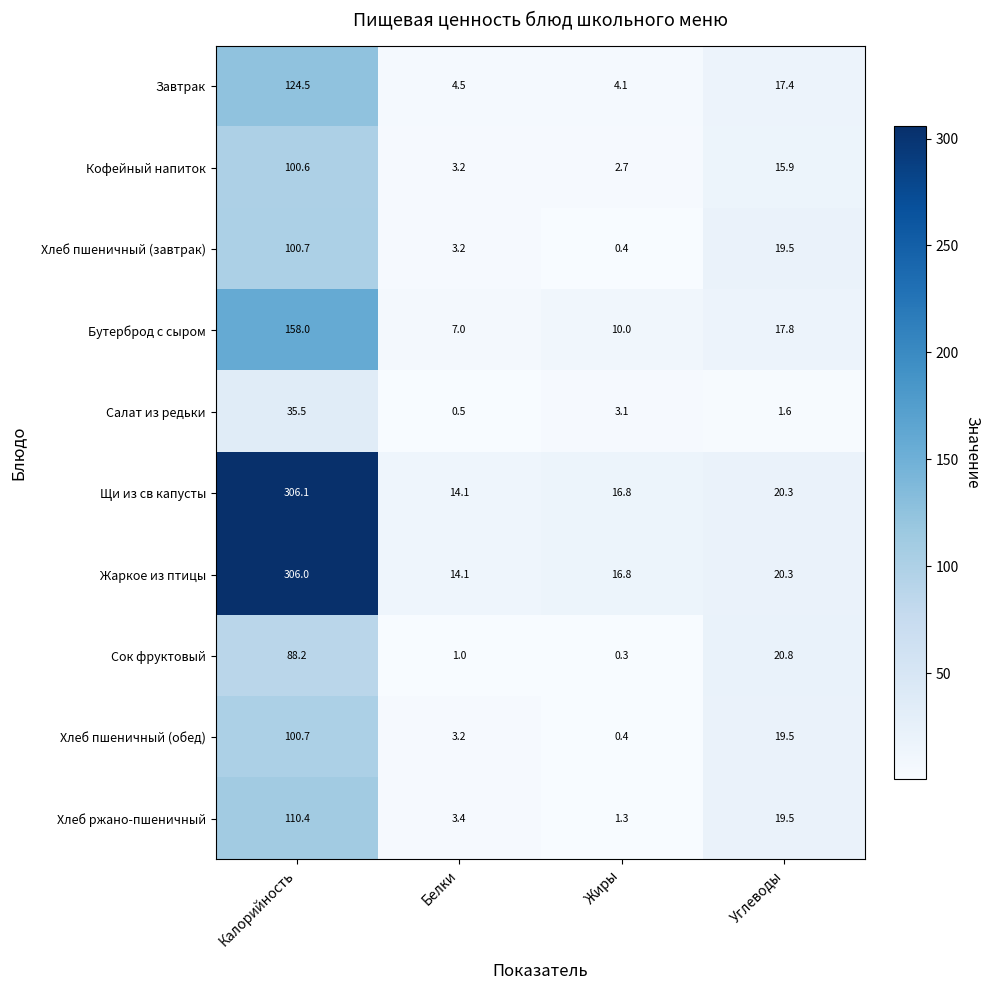

What is the sum of all Щи из св капусты values?

357.3